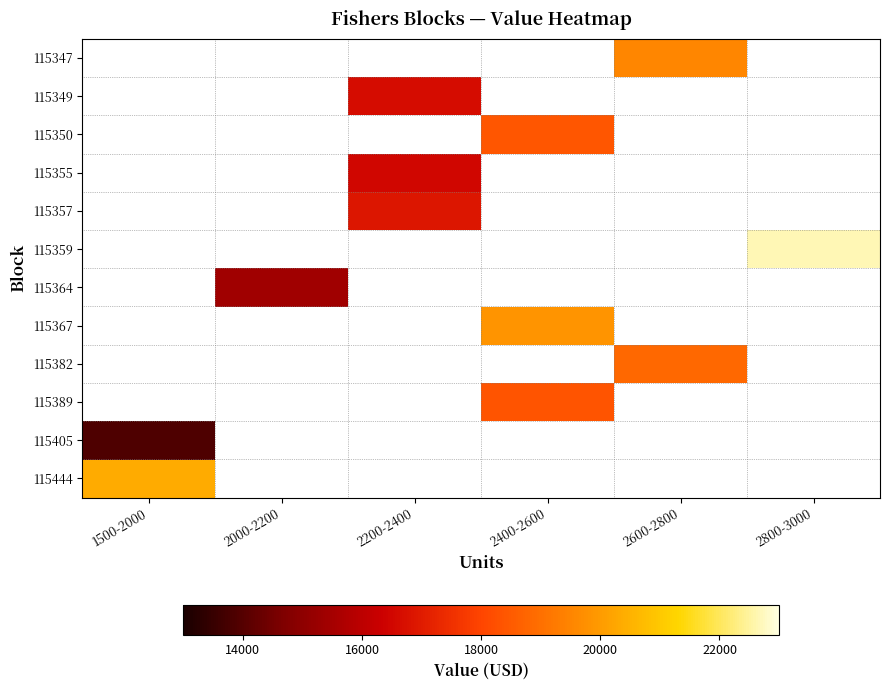

Which category has the lowest value across all series?

1500-2000